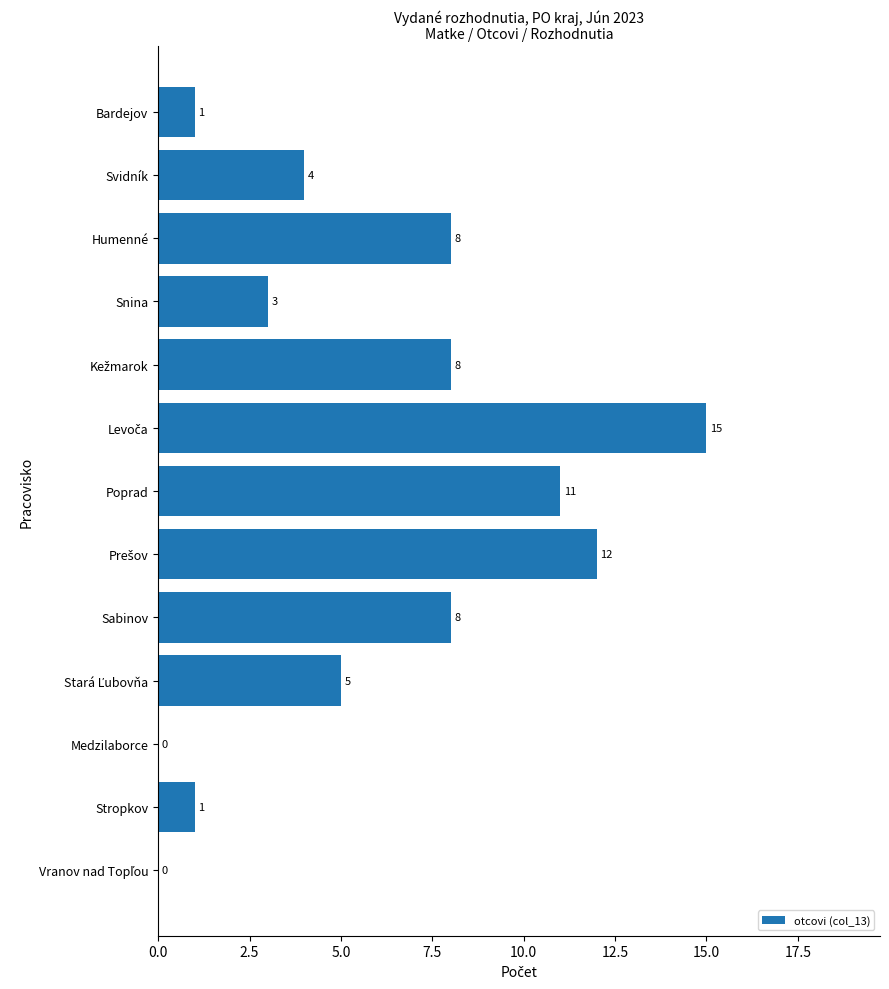

What is the greatest value displayed?

15